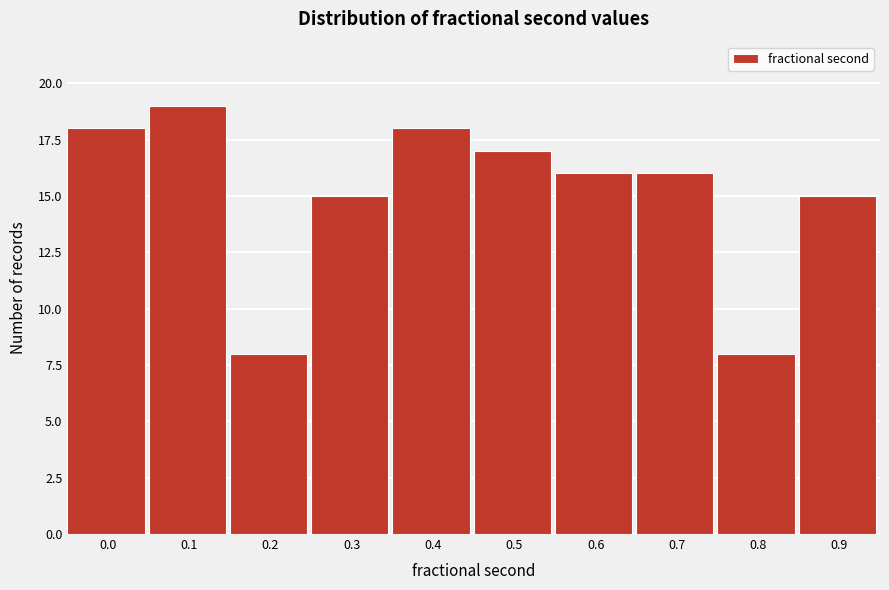

Reading left to right, transcribe all the data shown in this chart.

18	19	8	15	18	17	16	16	8	15